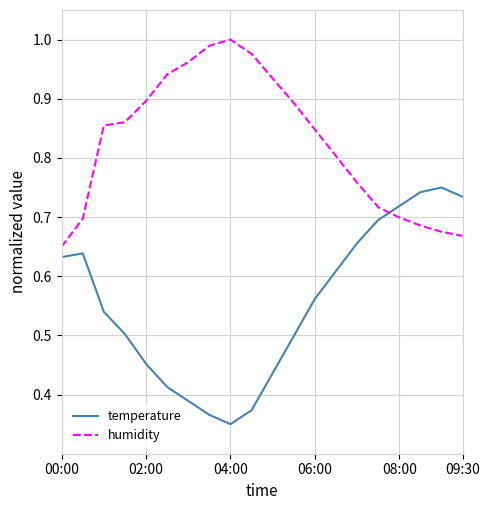

Which series has the largest total across all categories?

humidity